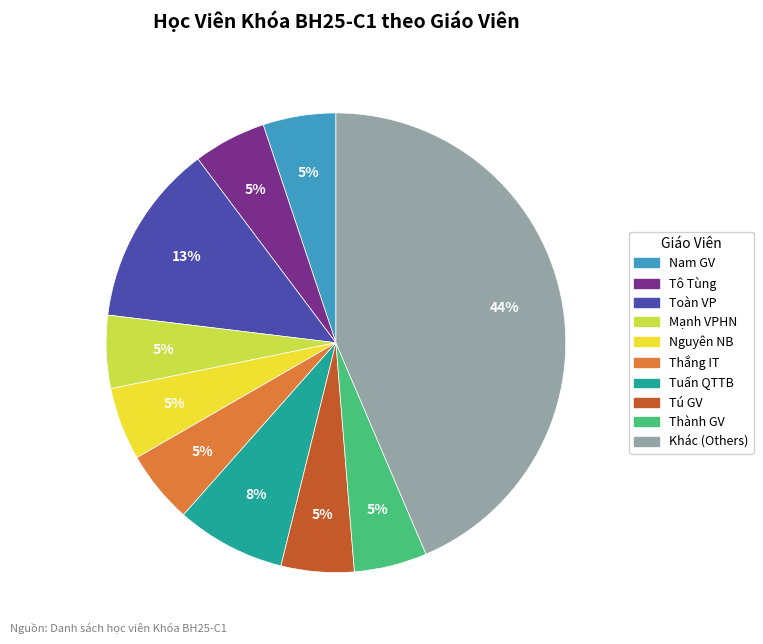

Does any single category account for the majority?

No